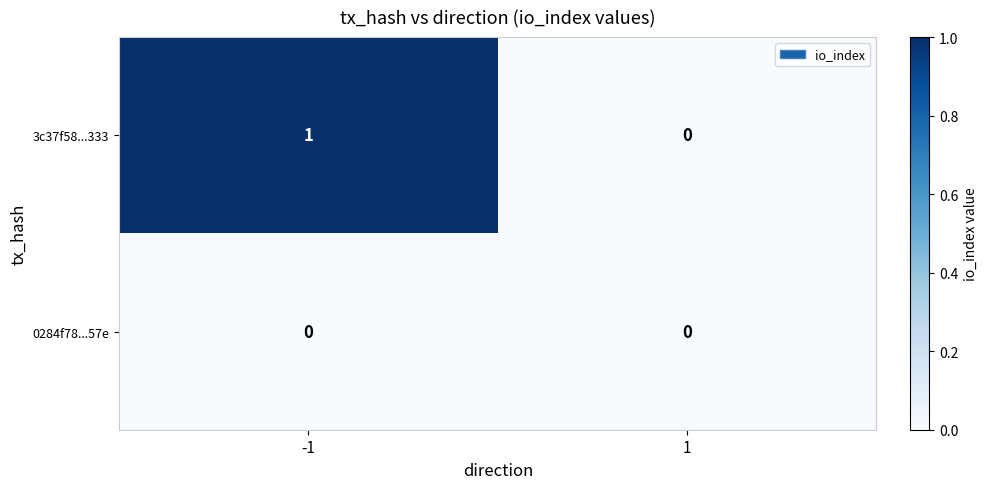

Count the number of categories in the chart.

2